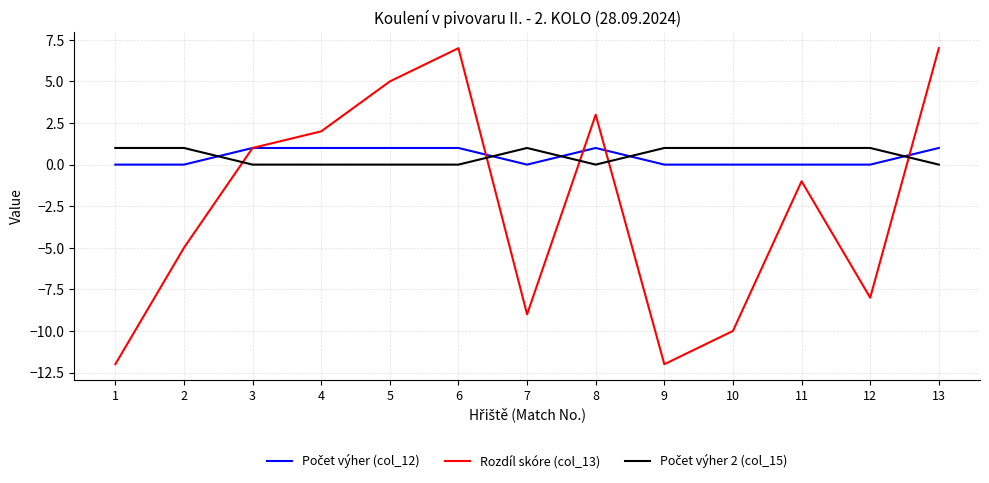

The value of Rozdíl skóre (col_13) at 2 is -2. True or false?

False